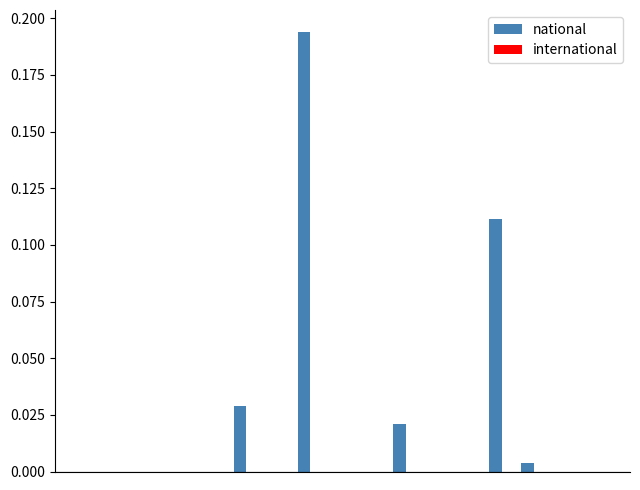

What is the sum of all values?

0.4